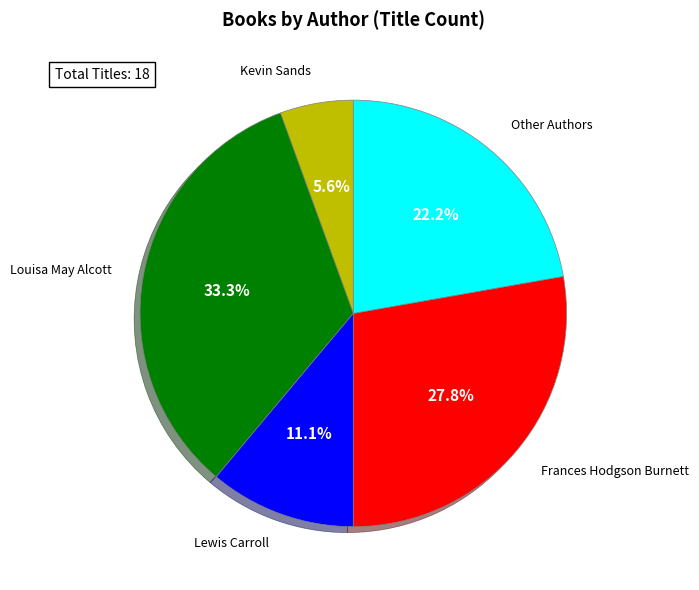

Does any single category account for the majority?

No